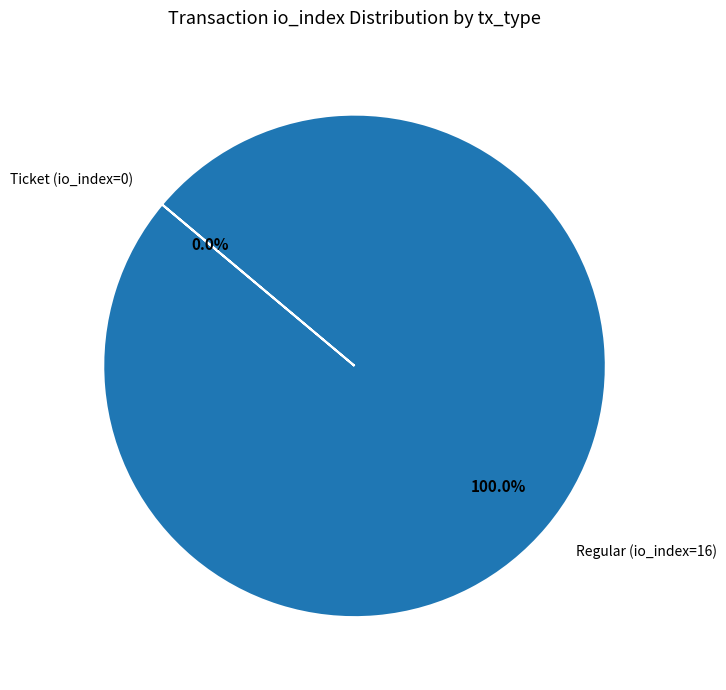

True or false: Regular (io_index=16) accounts for 100% of the total.

True